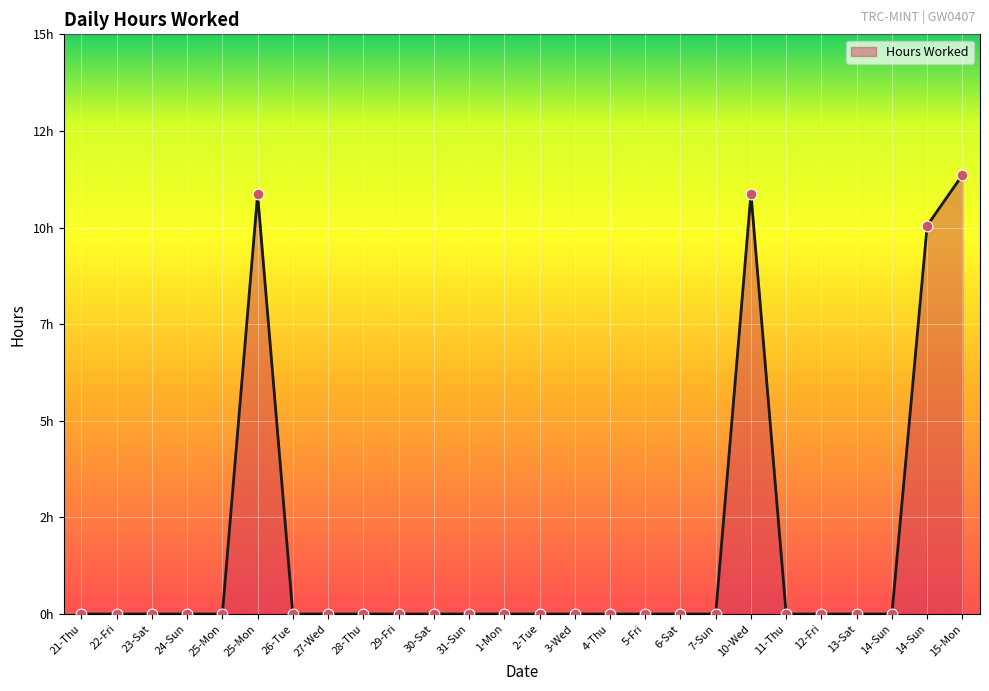

Which has a higher value, 4-Thu or 12-Fri?

4-Thu